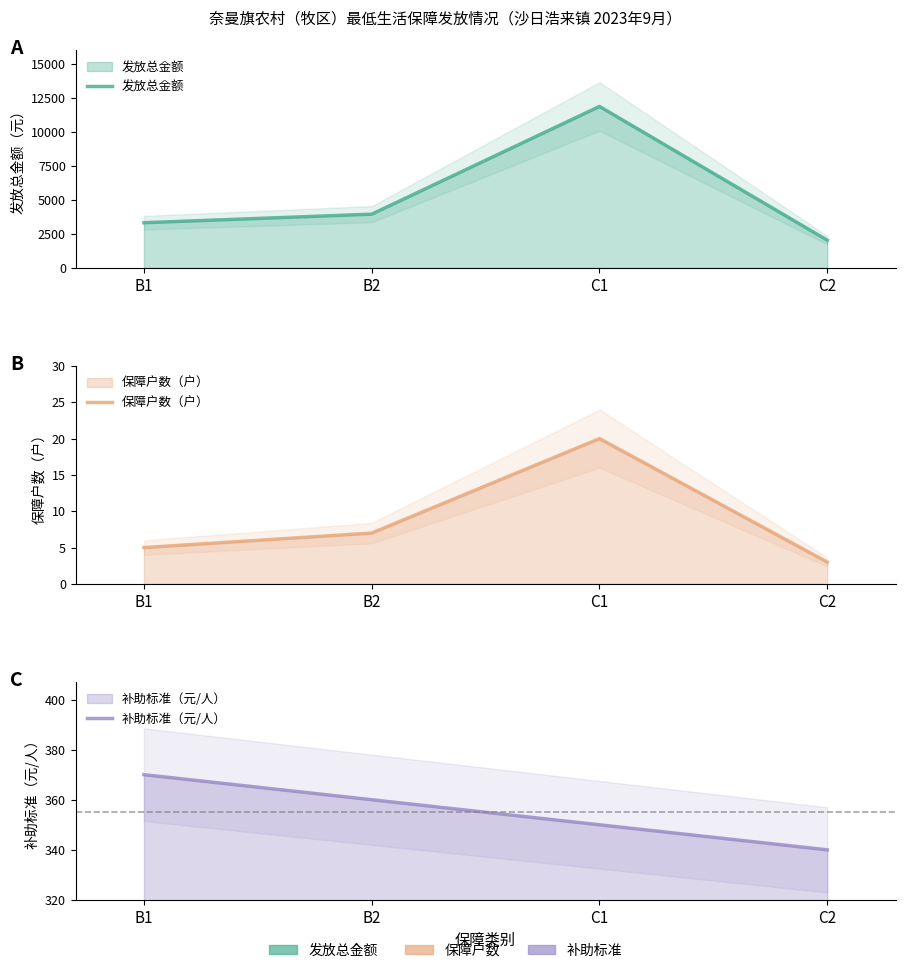

What is the smallest value displayed?

3